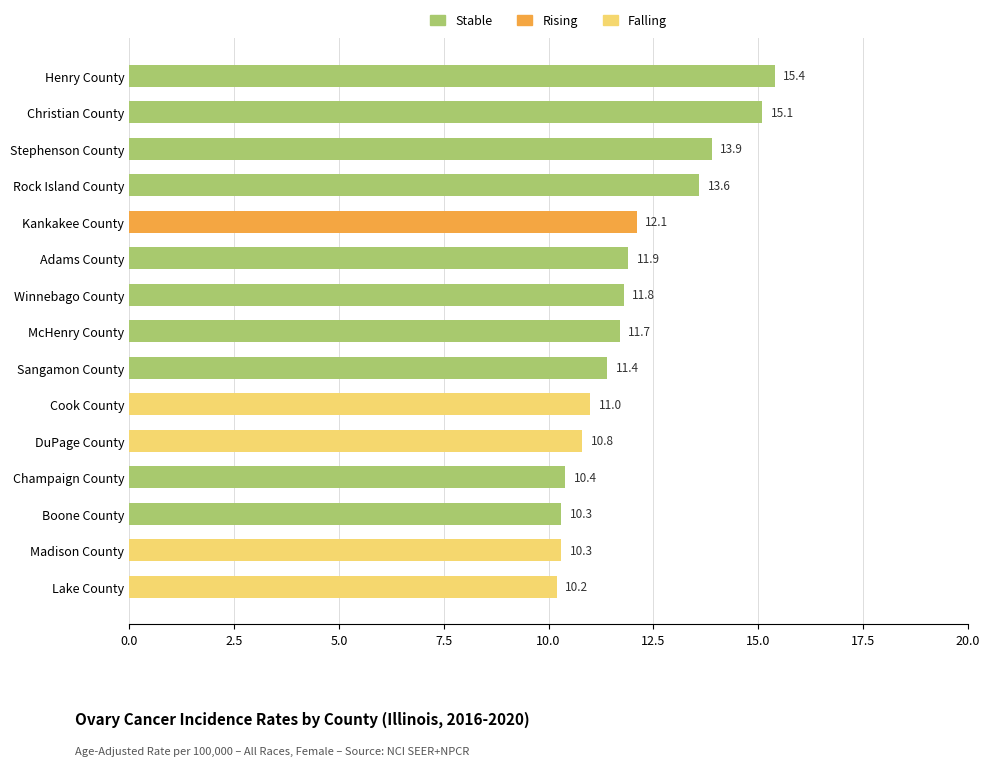

Count the number of data series in this chart.

1